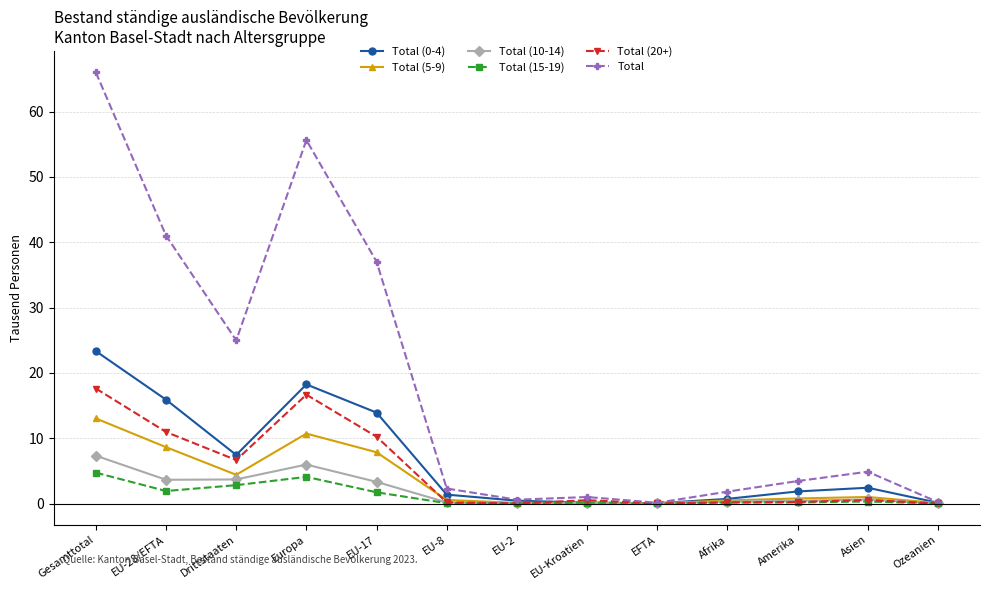

The Total (0-4) series shows 0.4 at EU-2. True or false?

True